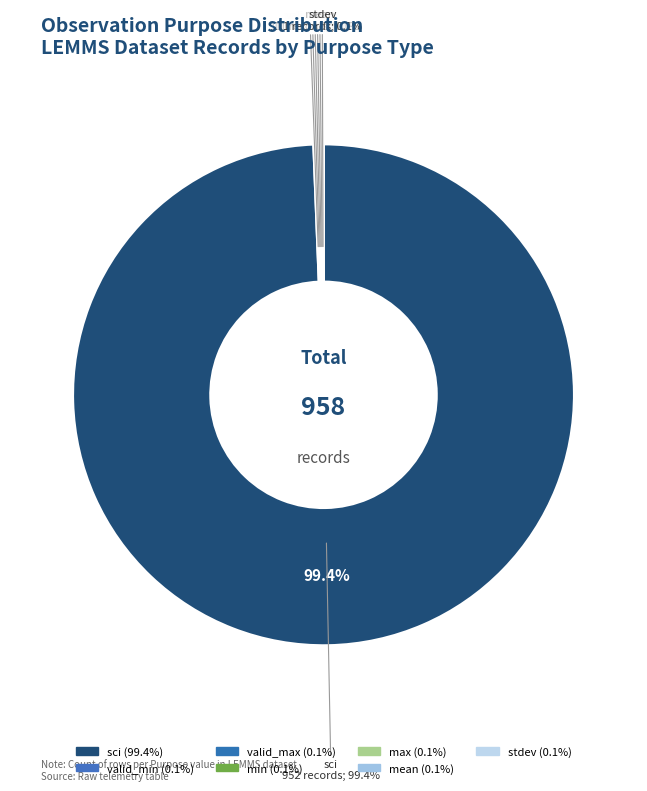

How many segments does this pie chart have?

7